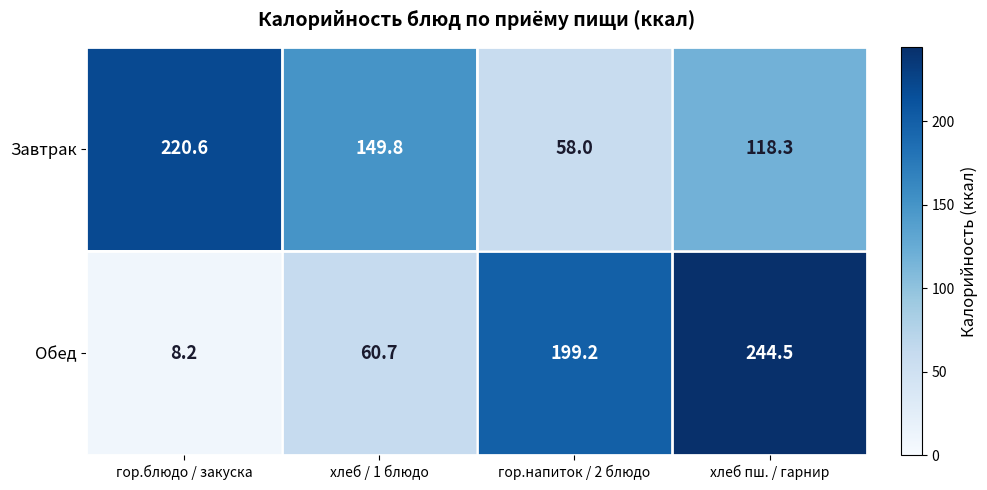

What is the minimum value shown in the chart?

8.2